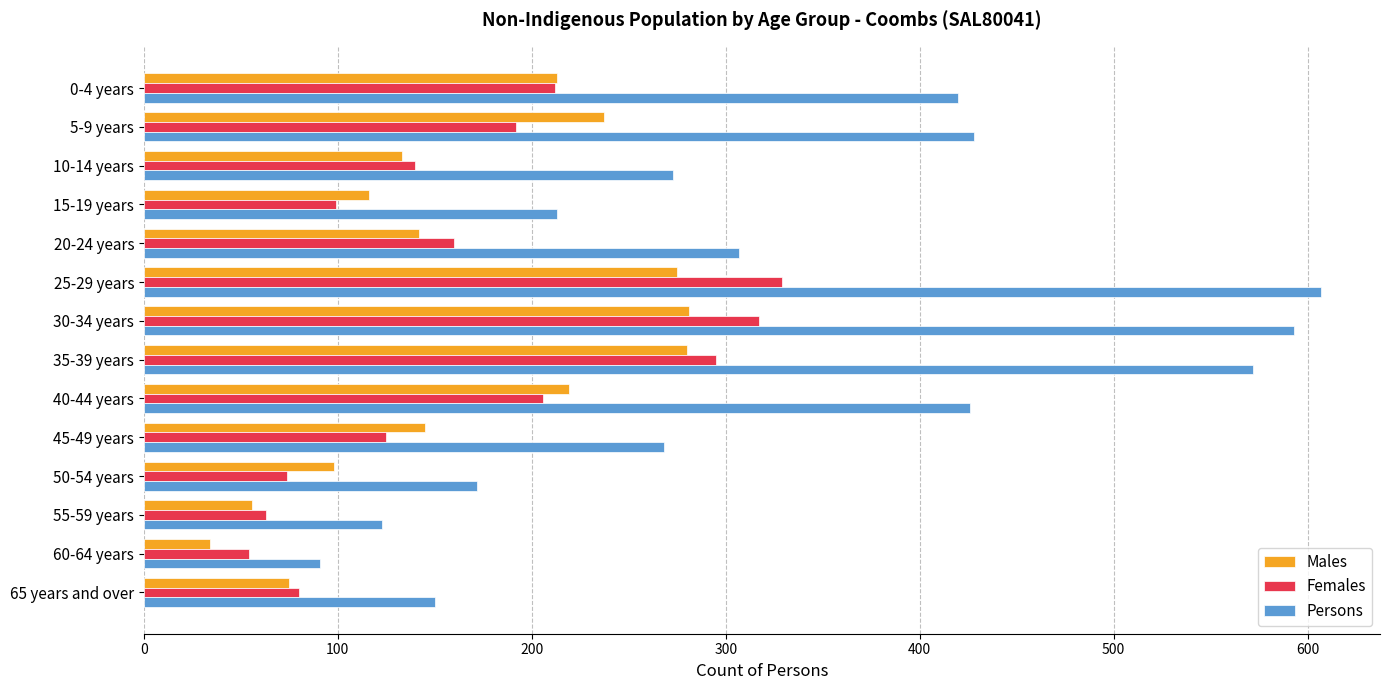

Which category has the lowest value across all series?

60-64 years